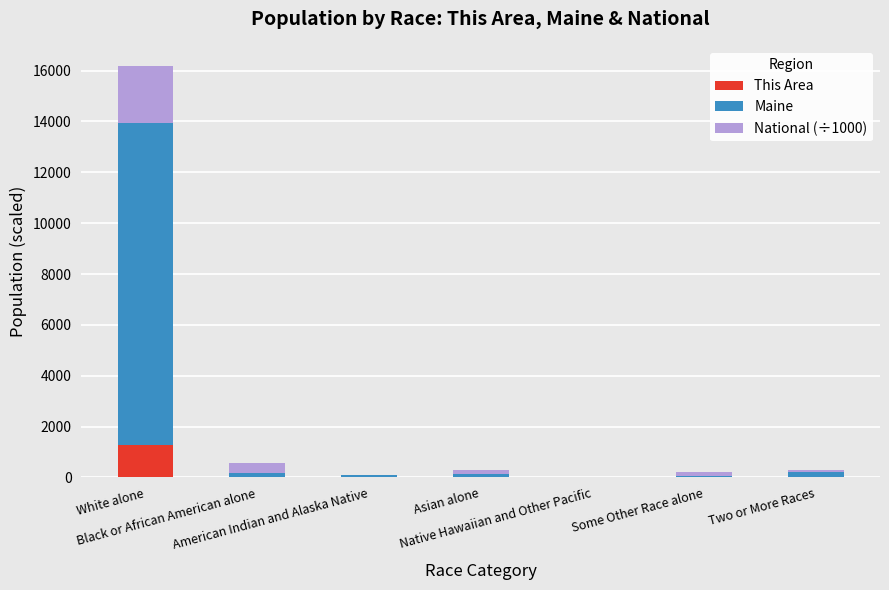

What are all the series names shown in the legend?

This Area, Maine, National (÷1000)